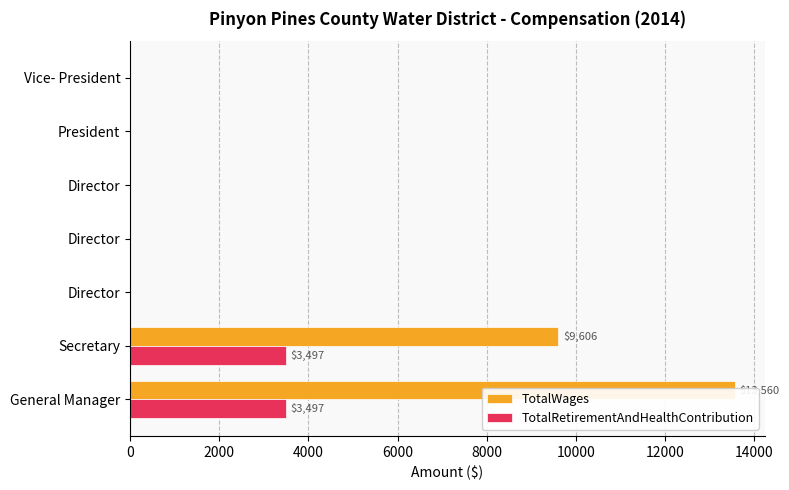

How many groups of bars are there?

7